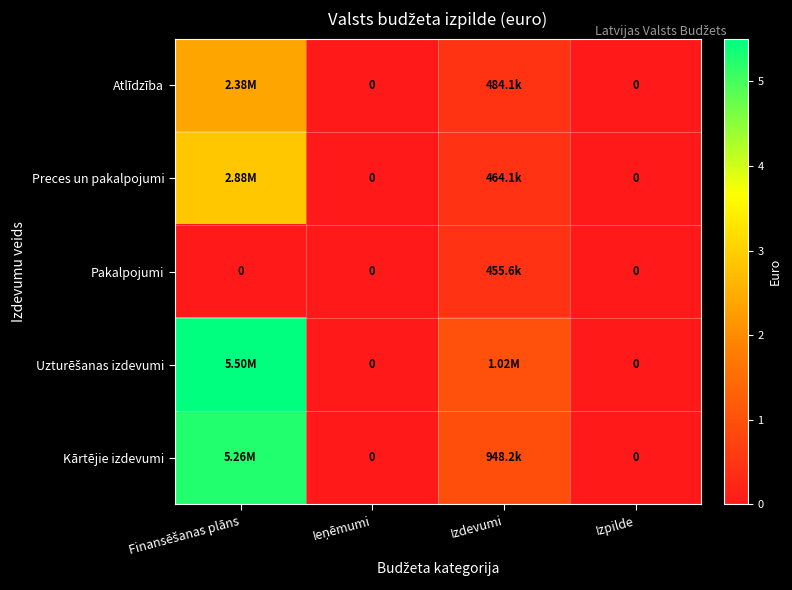

What is the difference between the maximum and second lowest values in the Kārtējie izdevumi series?

5256050.0